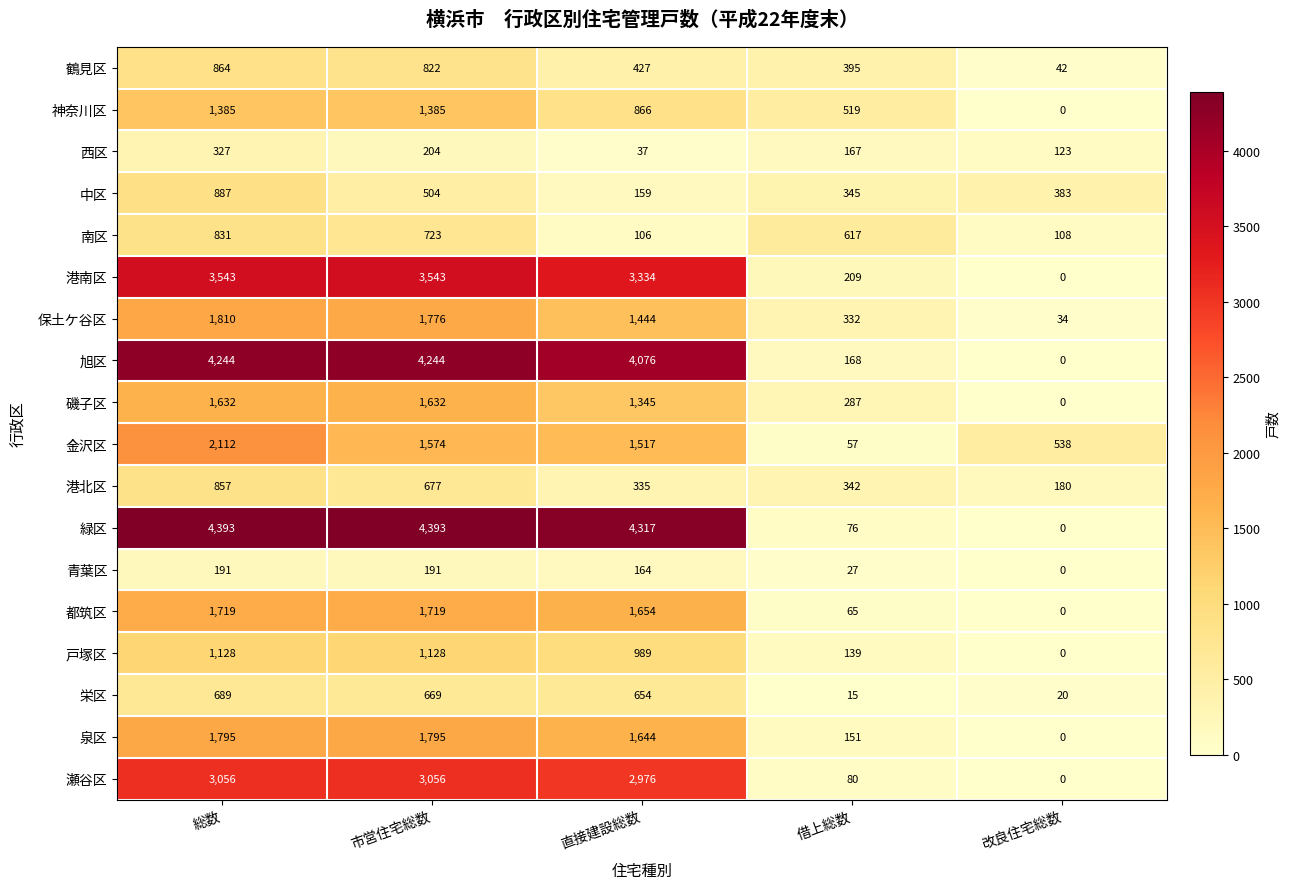

True or false: 港南区 has a value of 3543 at 総数.

True